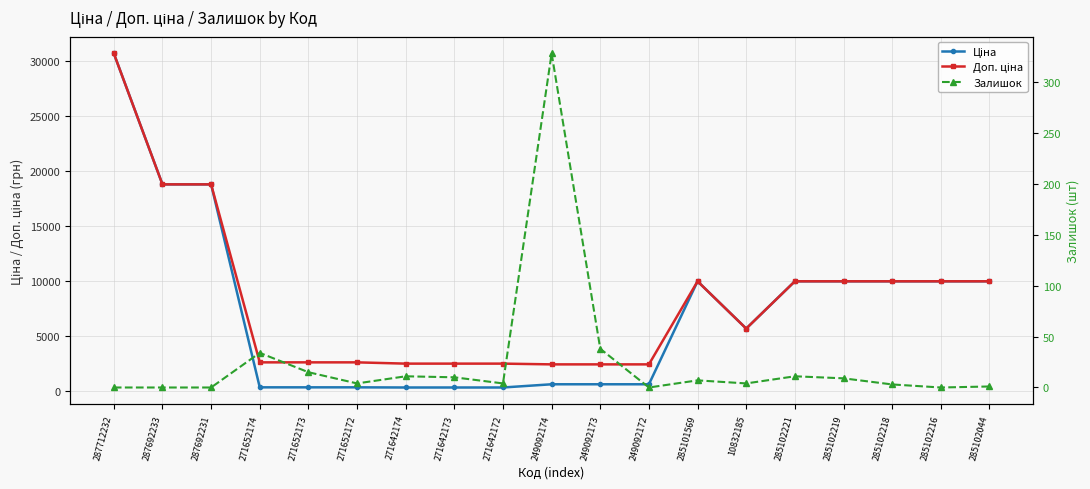

How many data points in Ціна are less than 5673?

9